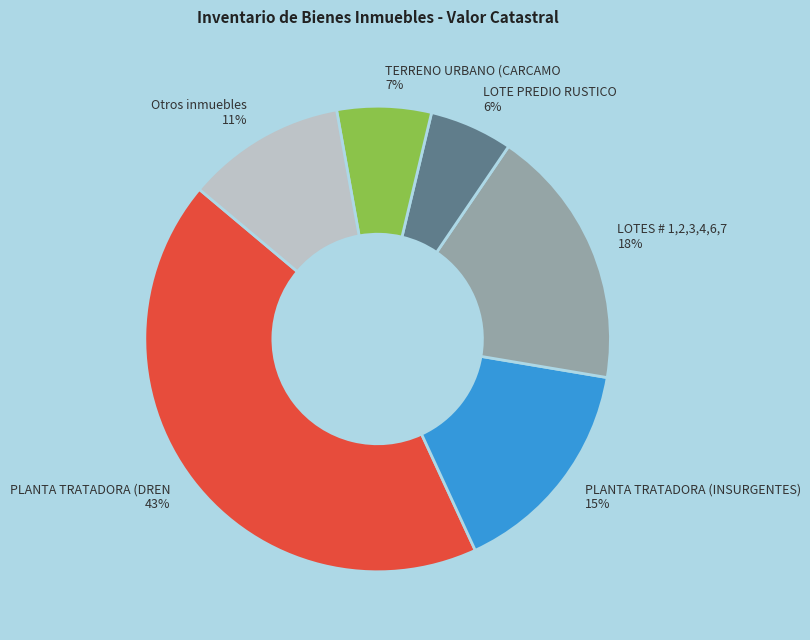

The PLANTA TRATADORA (INSURGENTES) slice represents 15% of the pie. True or false?

True